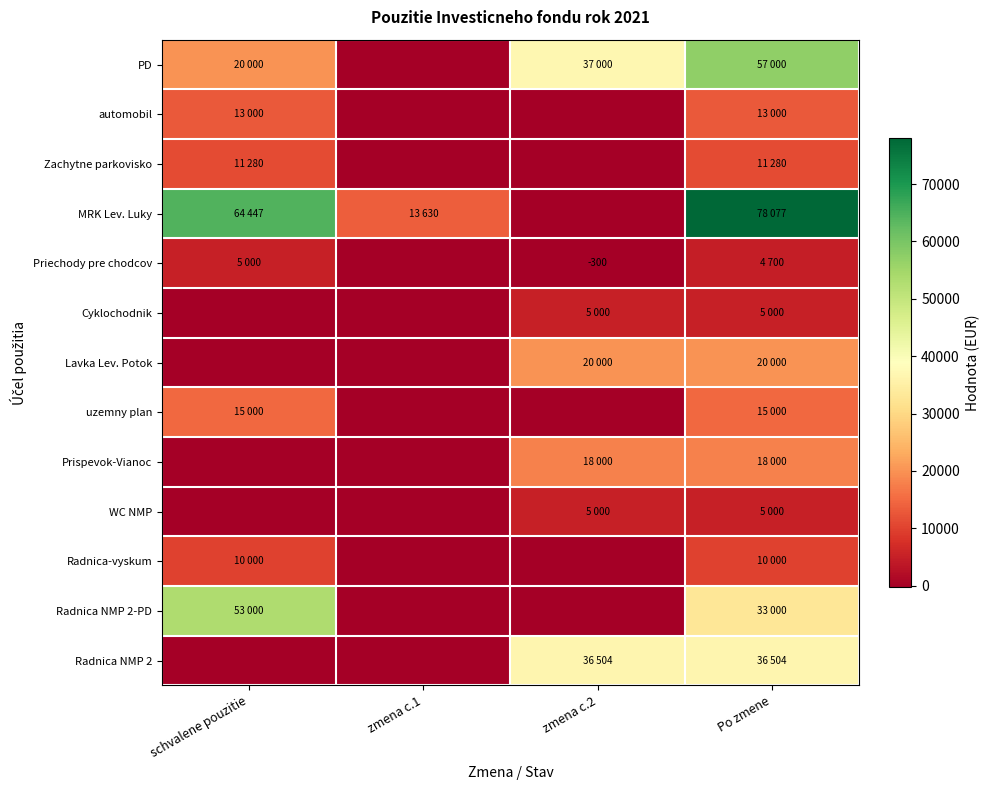

At which category does the chart reach its peak across all series?

Po zmene